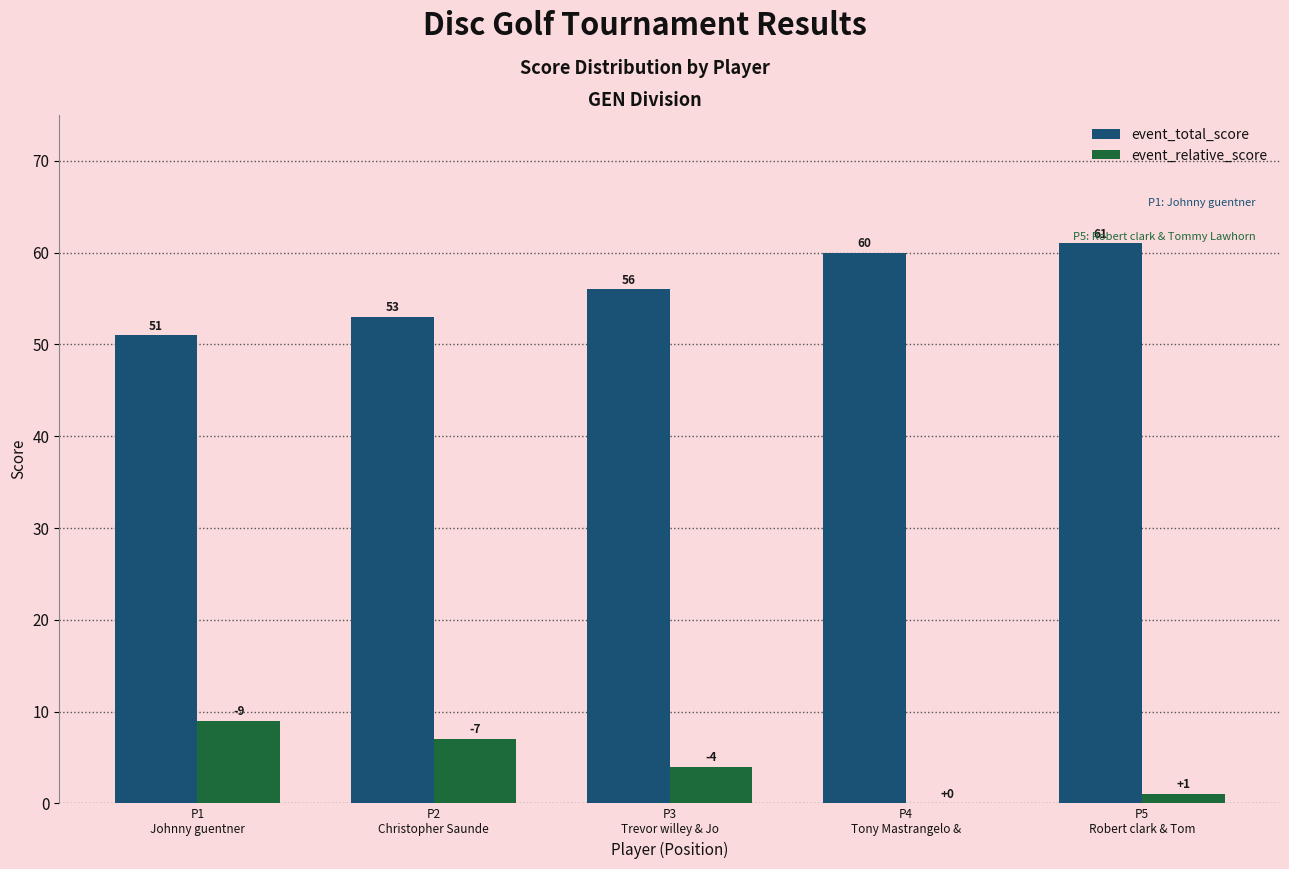

How many event_total_score values are between 53 and 60?

3